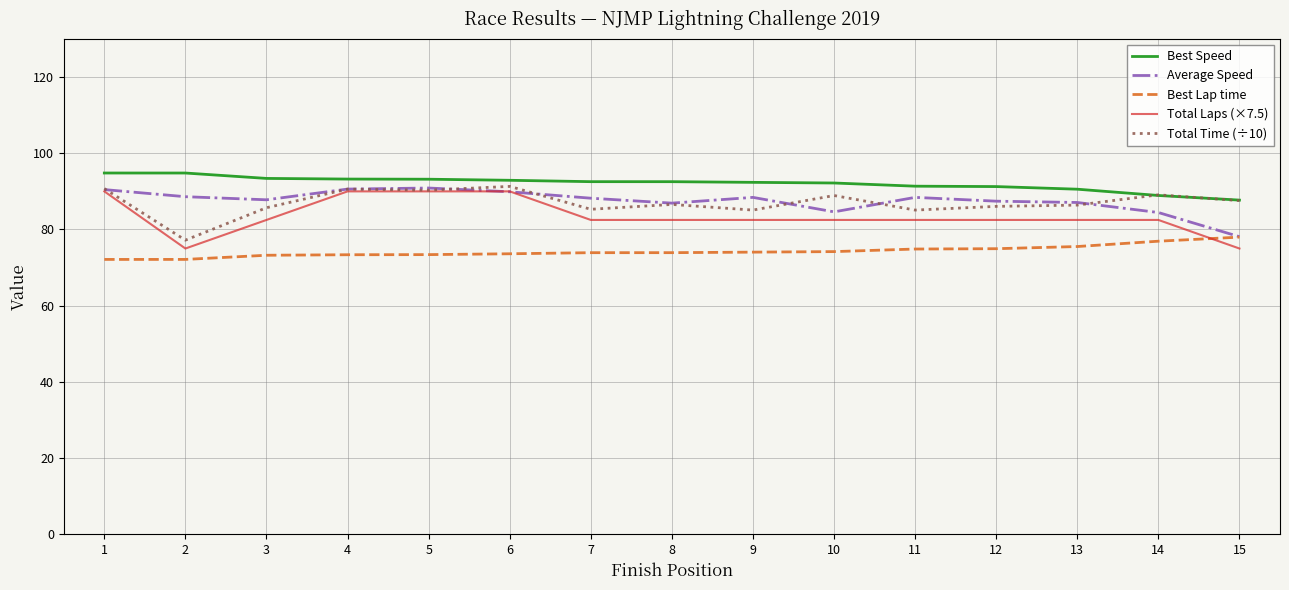

What is the approximate value of Average Speed at 12?

87.4